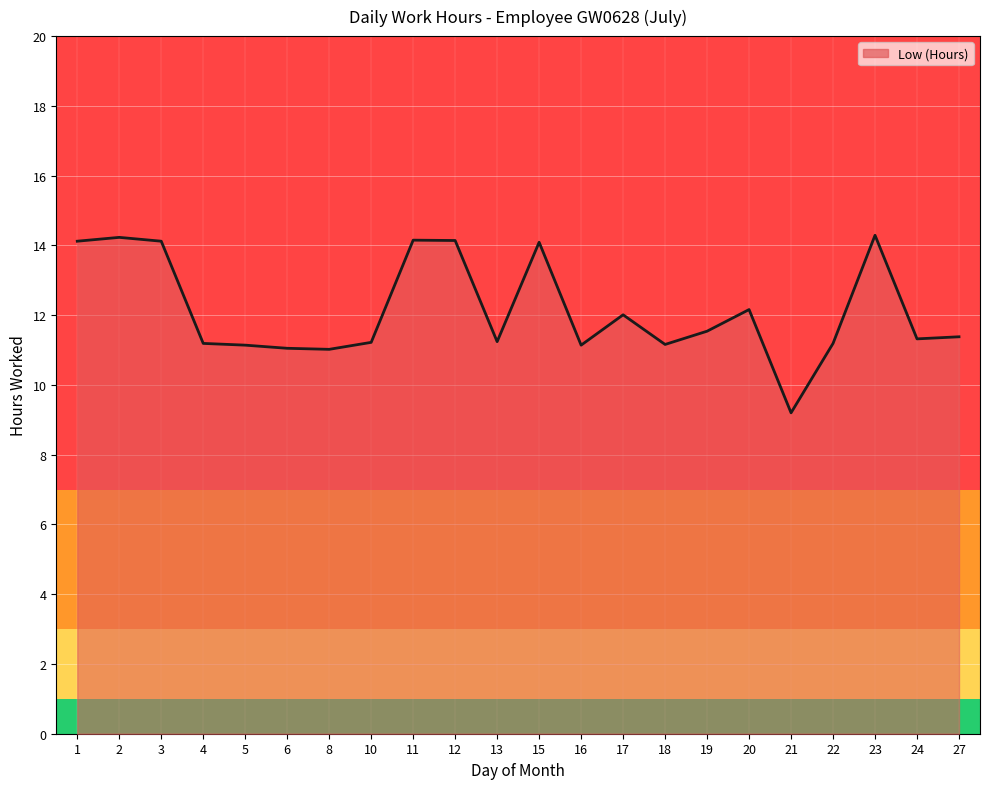

True or false: the data shows 22.7 at 12.

False